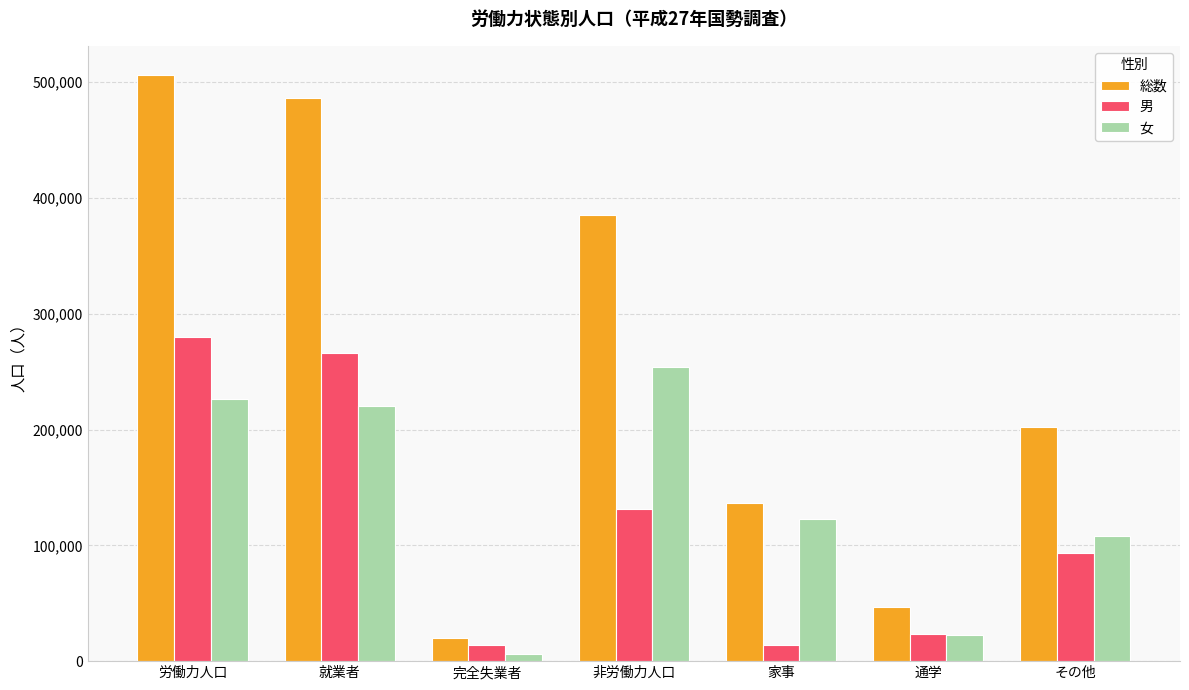

What is the minimum value for 総数?

19800